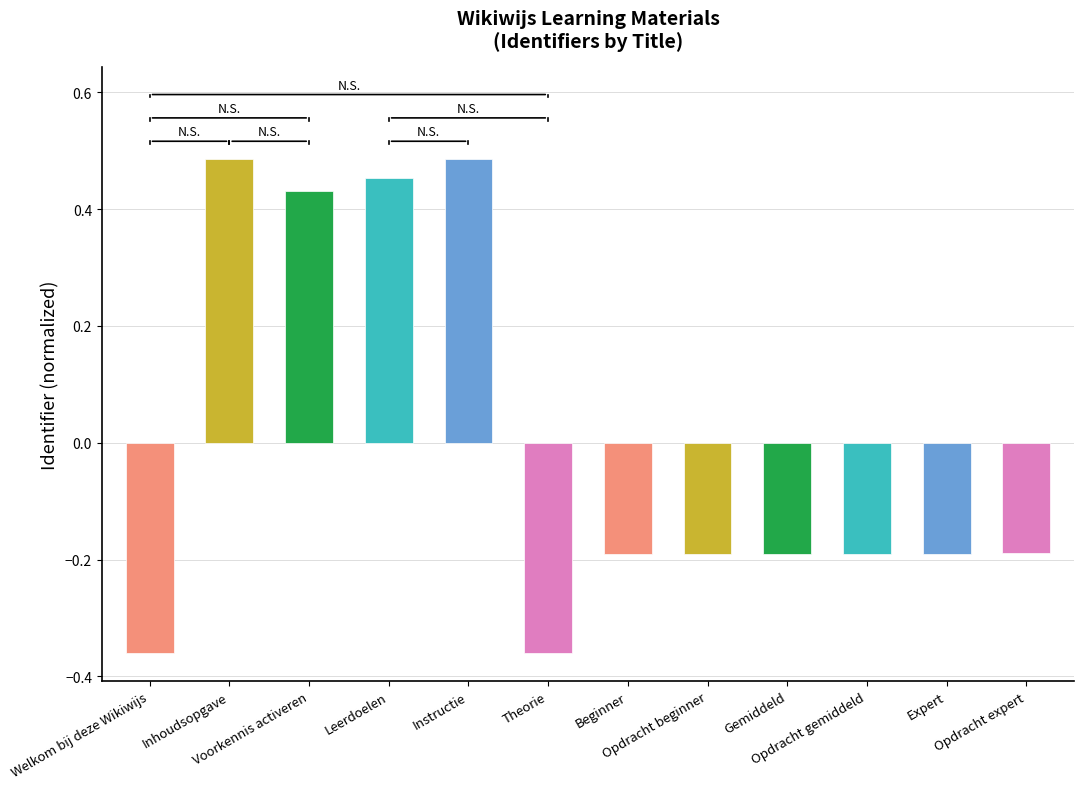

The value at Gemiddeld is -0.3. True or false?

False